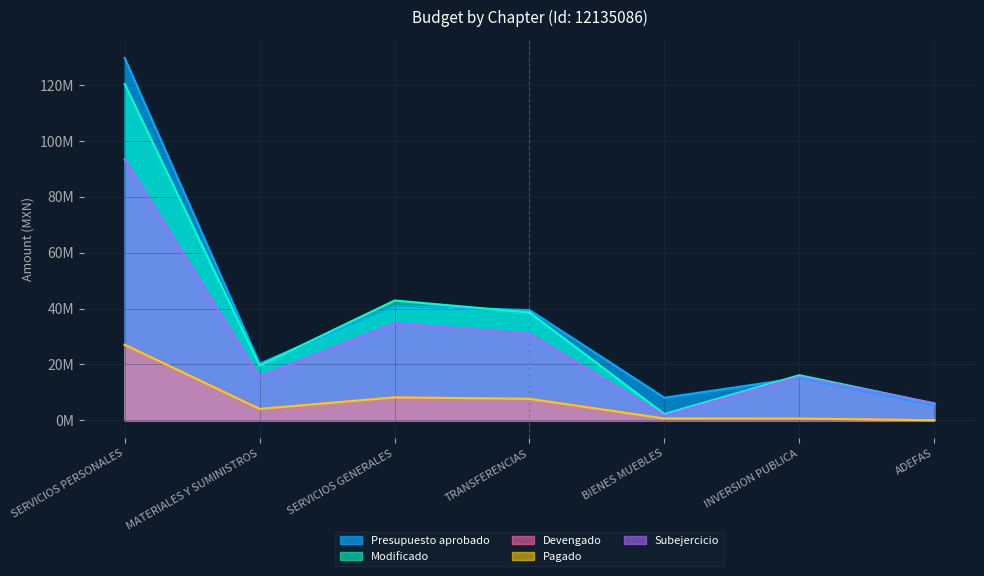

What is the label of the 1st point from the left?

SERVICIOS PERSONALES